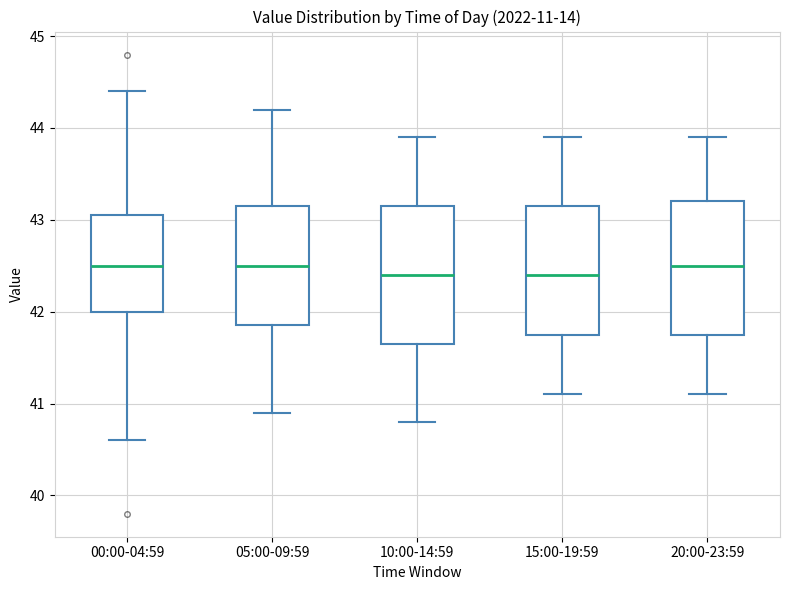

Reading left to right, read every box against the y-axis: the position of its median line, the range the box covers, and the ends of its whiskers. The values are not printed on the chart, so give them approximately, as read against the axis.

00:00-04:59: median 42.5, box 42.0 to 43.1, whiskers 40.6 to 44.4
05:00-09:59: median 42.5, box 41.9 to 43.2, whiskers 40.9 to 44.2
10:00-14:59: median 42.4, box 41.7 to 43.2, whiskers 40.8 to 43.9
15:00-19:59: median 42.4, box 41.8 to 43.2, whiskers 41.1 to 43.9
20:00-23:59: median 42.5, box 41.8 to 43.2, whiskers 41.1 to 43.9